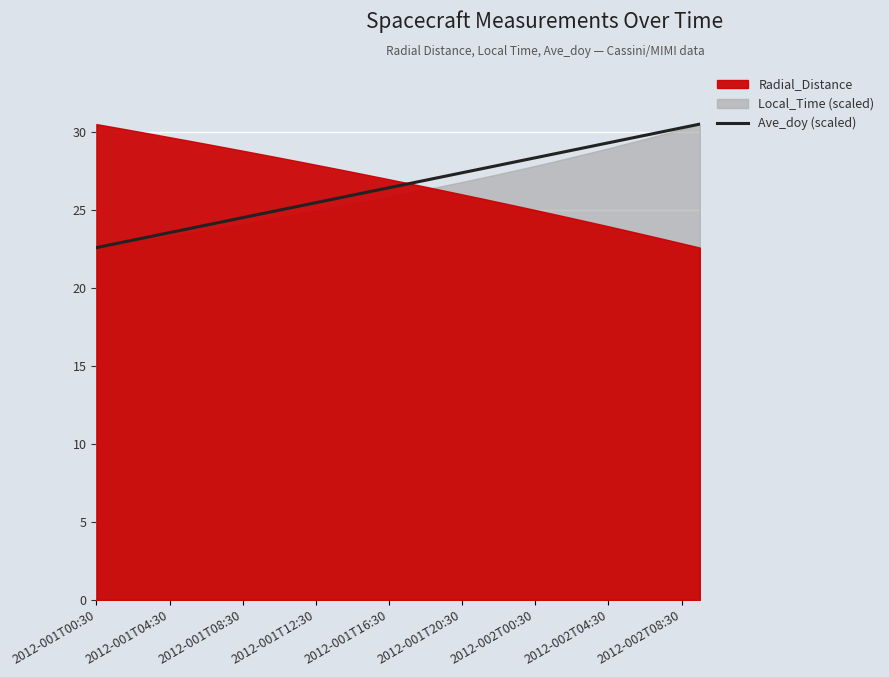

How many categories are shown in the chart?

34